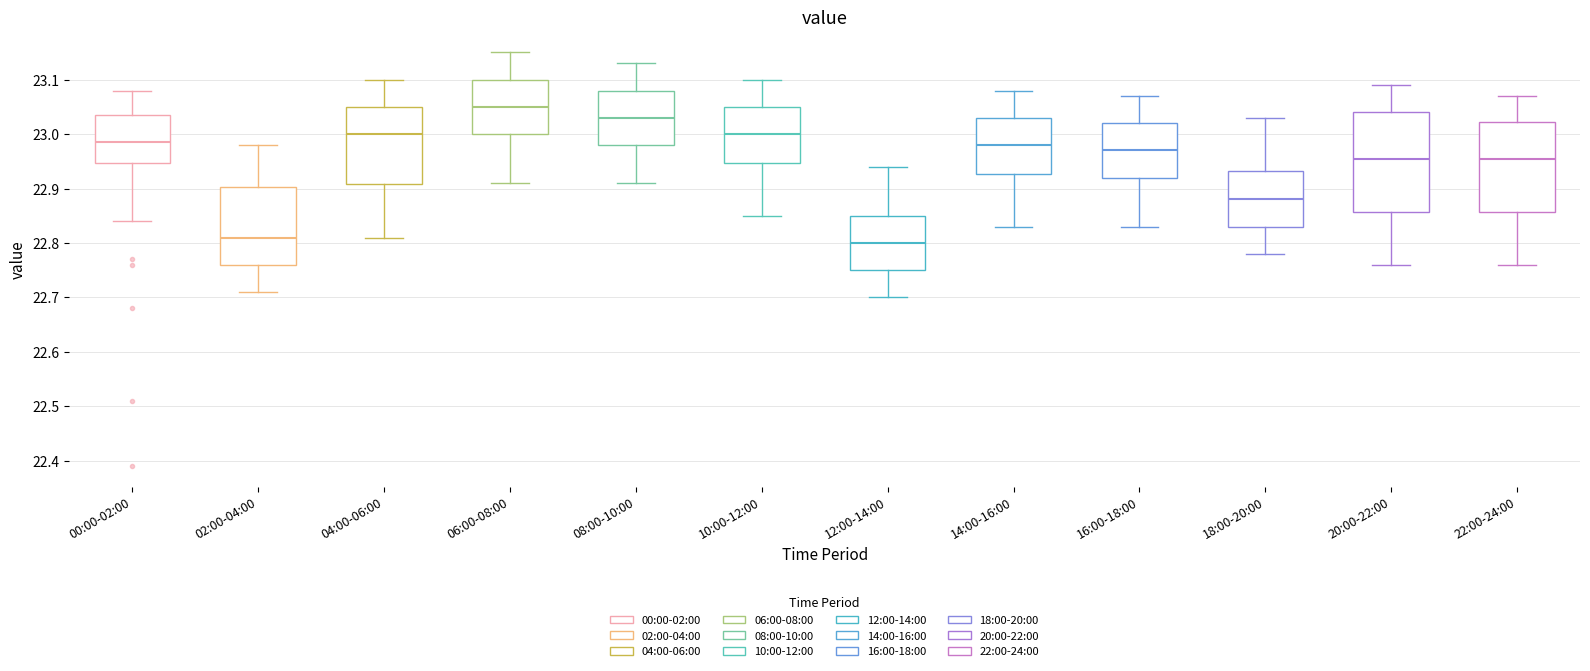

Where does the upper whisker of the box for 08:00-10:00 end on the y-axis? The values are not printed on the chart, so give them approximately, as read against the axis.

23.13